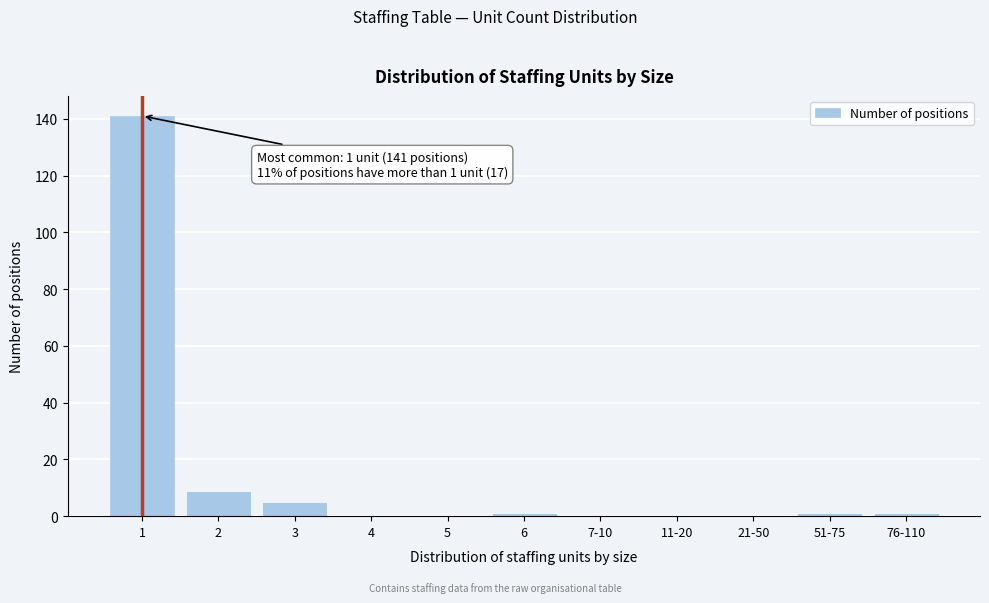

Reading left to right, what are all the values shown in this chart?

1=141	2=9	3=5	4=0	5=0	6=1	7-10=0	11-20=0	21-50=0	51-75=1	76-110=1